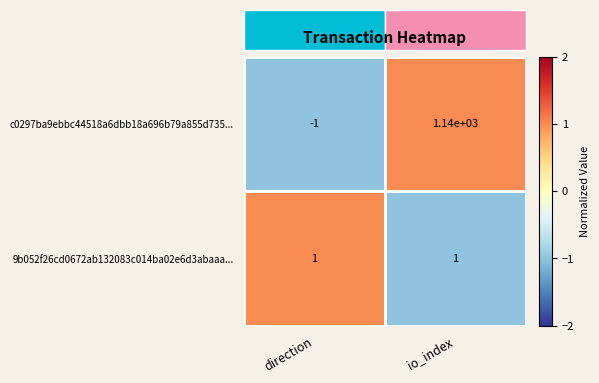

Rank the series at direction from lowest to highest value.

c0297ba9ebbc44518a6dbb18a696b79a855d735..., 9b052f26cd0672ab132083c014ba02e6d3abaaa...